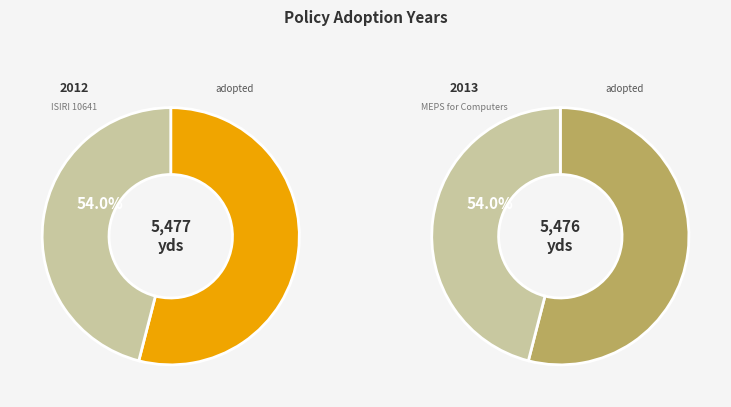

What is the ratio of the value at ISIRI 10641 Office Equipment to the value at MEPS for Computers?

1.0